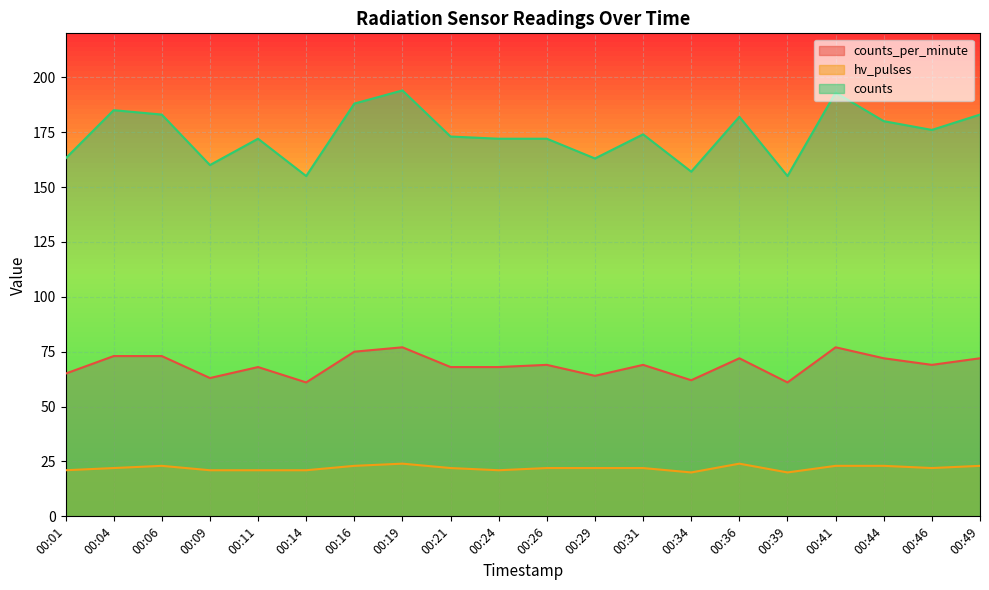

What is the sum of the counts values at 00:39 and 00:01?

318